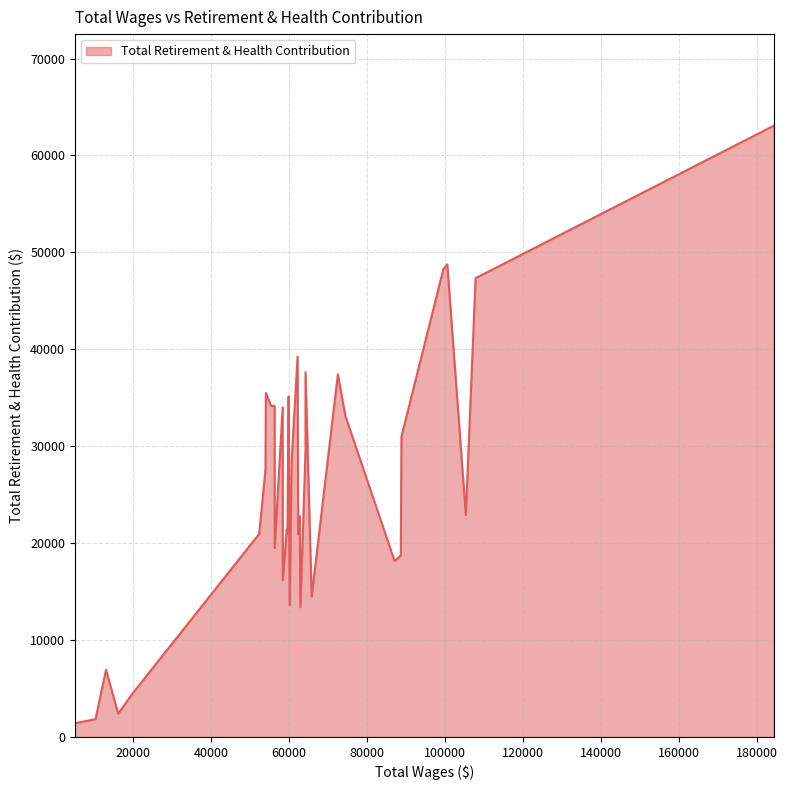

What is the difference between the maximum and minimum values?

61658.3